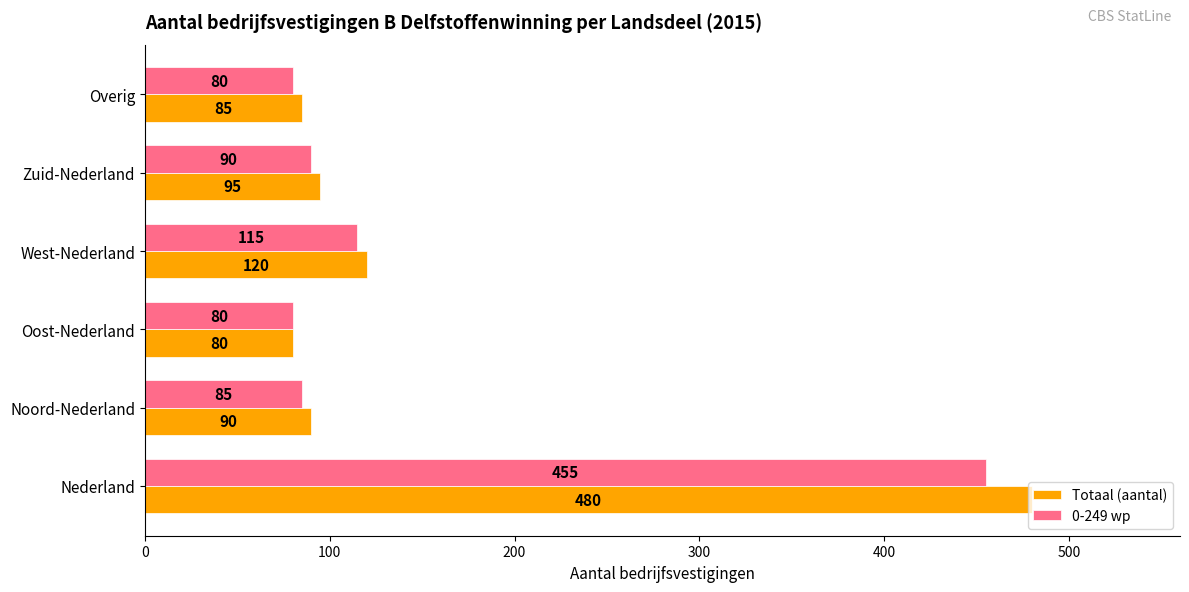

Which series changed the most between Nederland and Zuid-Nederland?

Totaal (aantal)